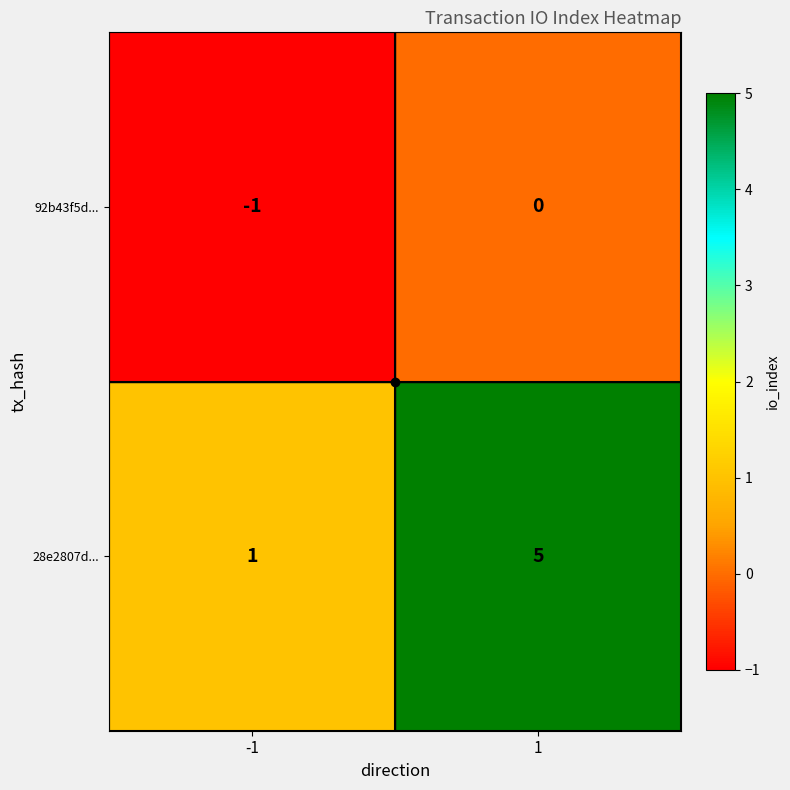

Rank the series at 1 from highest to lowest value.

28e2807d..., 92b43f5d...